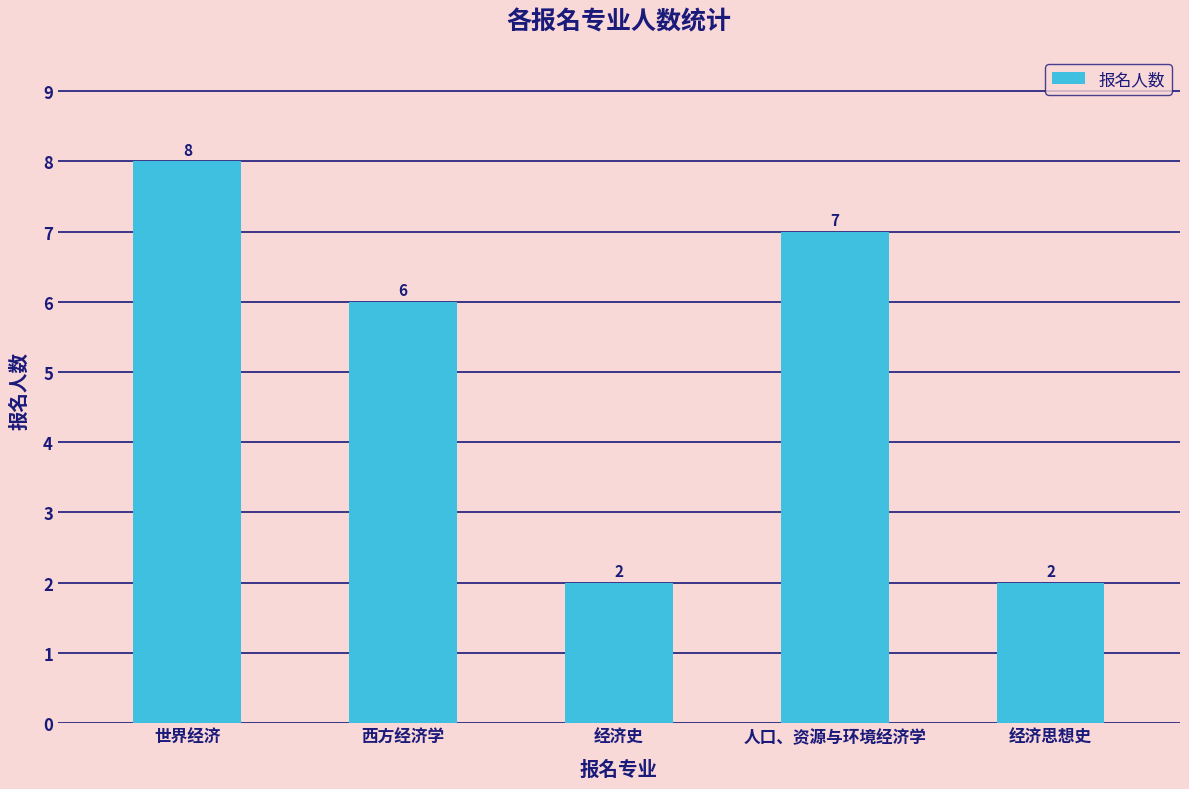

True or false: the data shows 5 at 世界经济.

False